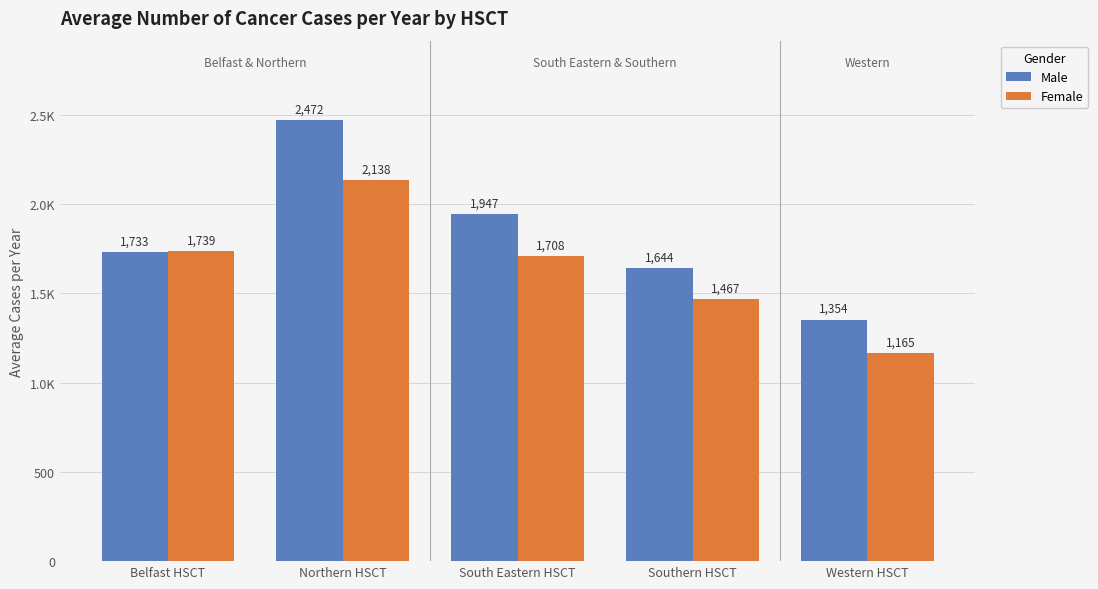

Reading right to left, transcribe all the data shown in this chart.

Male: Western HSCT=1354	Southern HSCT=1644	South Eastern HSCT=1947	Northern HSCT=2472	Belfast HSCT=1733
Female: Western HSCT=1165	Southern HSCT=1467	South Eastern HSCT=1708	Northern HSCT=2138	Belfast HSCT=1739